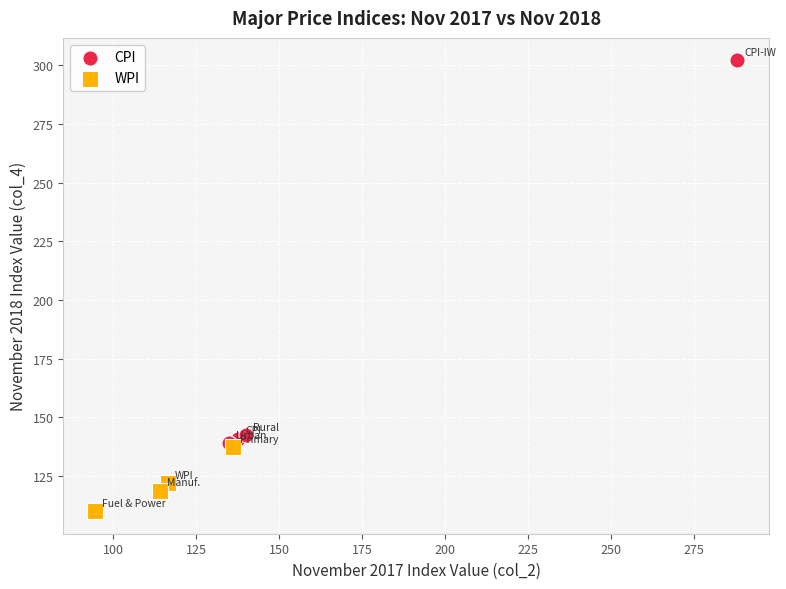

Which series reaches the minimum Y coordinate?

WPI